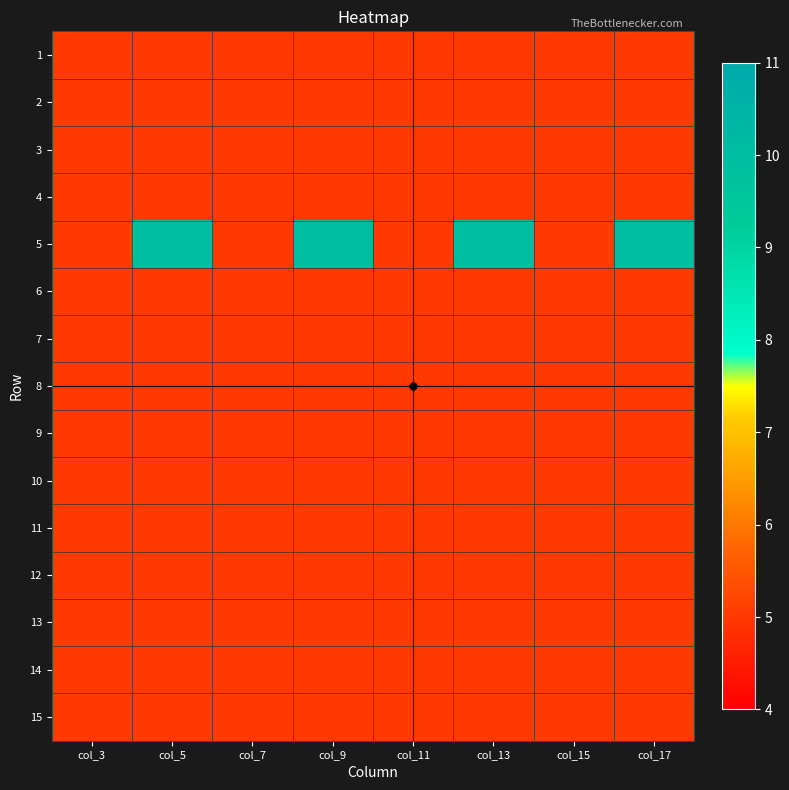

Reading right to left, list all the values displayed in this chart.

1: col_17=5	col_15=5	col_13=5	col_11=5	col_9=5	col_7=5	col_5=5	col_3=5
2: col_17=5	col_15=5	col_13=5	col_11=5	col_9=5	col_7=5	col_5=5	col_3=5
3: col_17=5	col_15=5	col_13=5	col_11=5	col_9=5	col_7=5	col_5=5	col_3=5
4: col_17=5	col_15=5	col_13=5	col_11=5	col_9=5	col_7=5	col_5=5	col_3=5
5: col_17=10	col_15=5	col_13=10	col_11=5	col_9=10	col_7=5	col_5=10	col_3=5
6: col_17=5	col_15=5	col_13=5	col_11=5	col_9=5	col_7=5	col_5=5	col_3=5
7: col_17=5	col_15=5	col_13=5	col_11=5	col_9=5	col_7=5	col_5=5	col_3=5
8: col_17=5	col_15=5	col_13=5	col_11=5	col_9=5	col_7=5	col_5=5	col_3=5
9: col_17=5	col_15=5	col_13=5	col_11=5	col_9=5	col_7=5	col_5=5	col_3=5
10: col_17=5	col_15=5	col_13=5	col_11=5	col_9=5	col_7=5	col_5=5	col_3=5
11: col_17=5	col_15=5	col_13=5	col_11=5	col_9=5	col_7=5	col_5=5	col_3=5
12: col_17=5	col_15=5	col_13=5	col_11=5	col_9=5	col_7=5	col_5=5	col_3=5
13: col_17=5	col_15=5	col_13=5	col_11=5	col_9=5	col_7=5	col_5=5	col_3=5
14: col_17=5	col_15=5	col_13=5	col_11=5	col_9=5	col_7=5	col_5=5	col_3=5
15: col_17=5	col_15=5	col_13=5	col_11=5	col_9=5	col_7=5	col_5=5	col_3=5